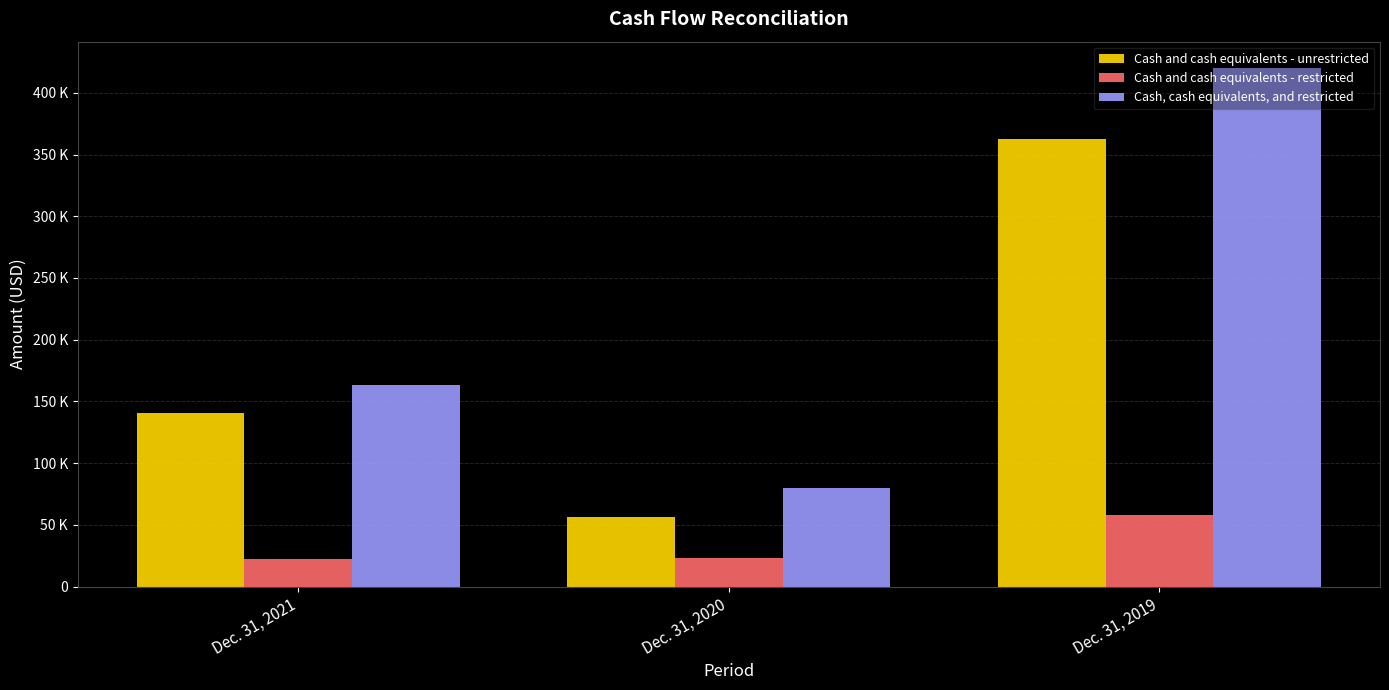

Between Dec. 31, 2021 and Dec. 31, 2020, which series saw the biggest shift?

Cash and cash equivalents - unrestricted